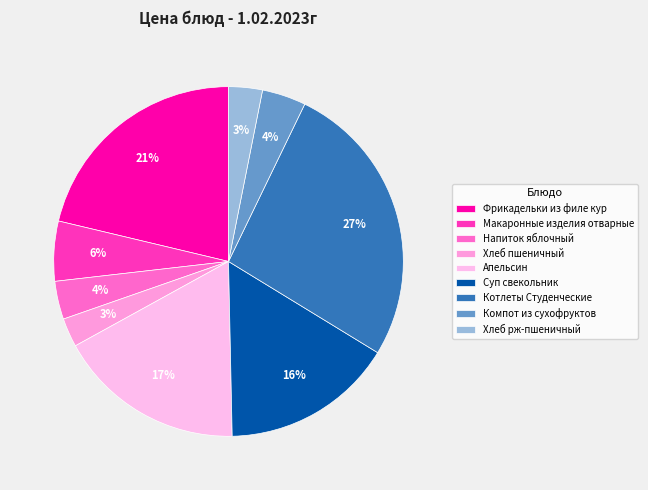

Which has a higher value, Апельсин or Напиток яблочный?

Апельсин